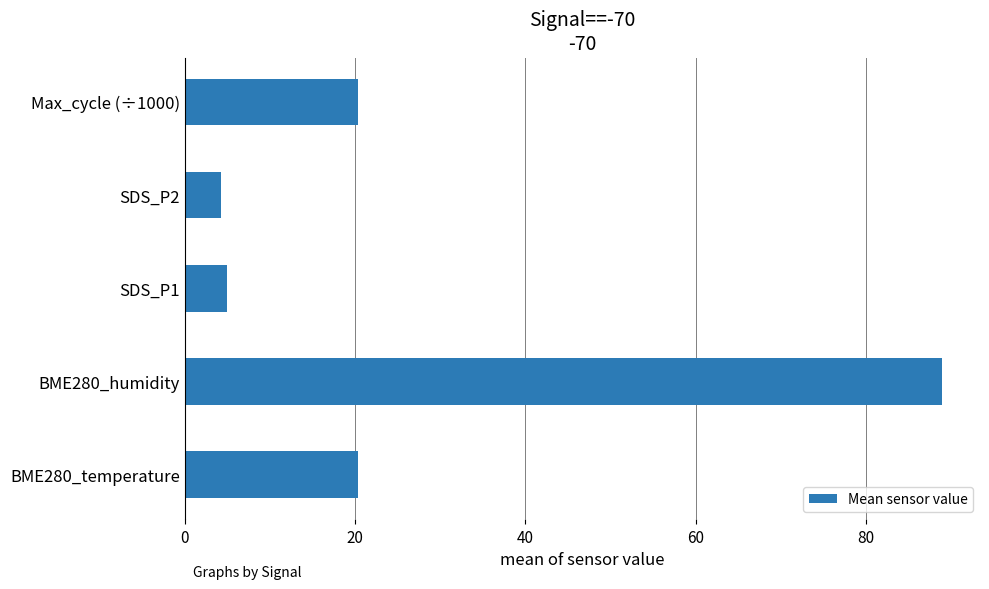

Read the value at Max_cycle (÷1000).

20.3